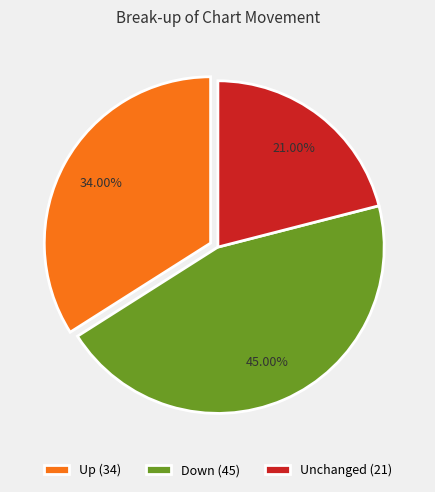

What is the ratio of the value at Unchanged (21) to the value at Up (34)?

0.6